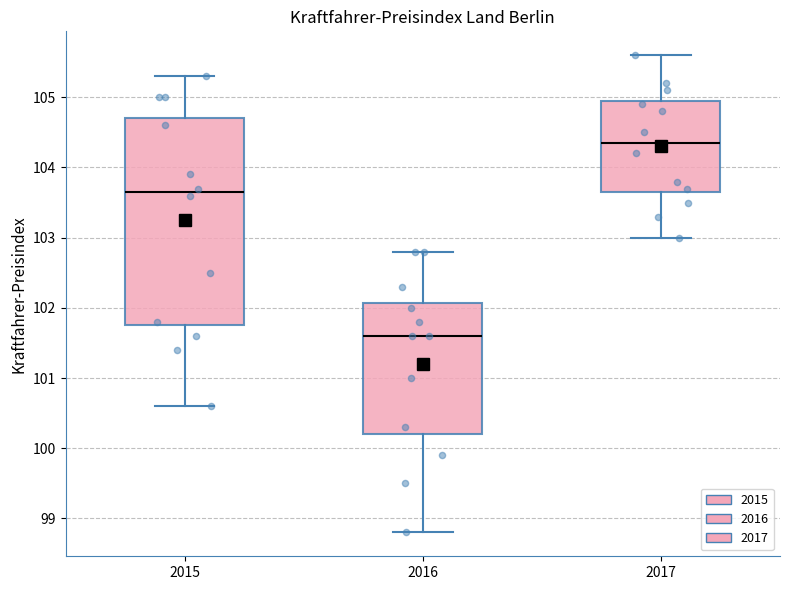

Comparing the boxes themselves (not the whiskers), which one is the tallest?

2015